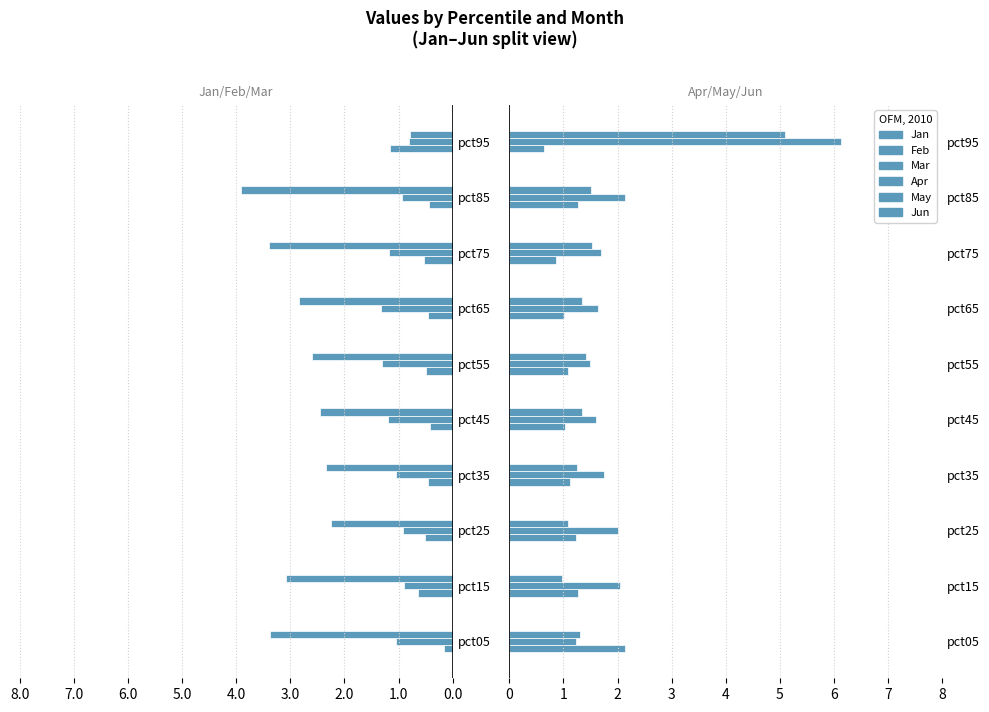

How many groups of bars are there?

10